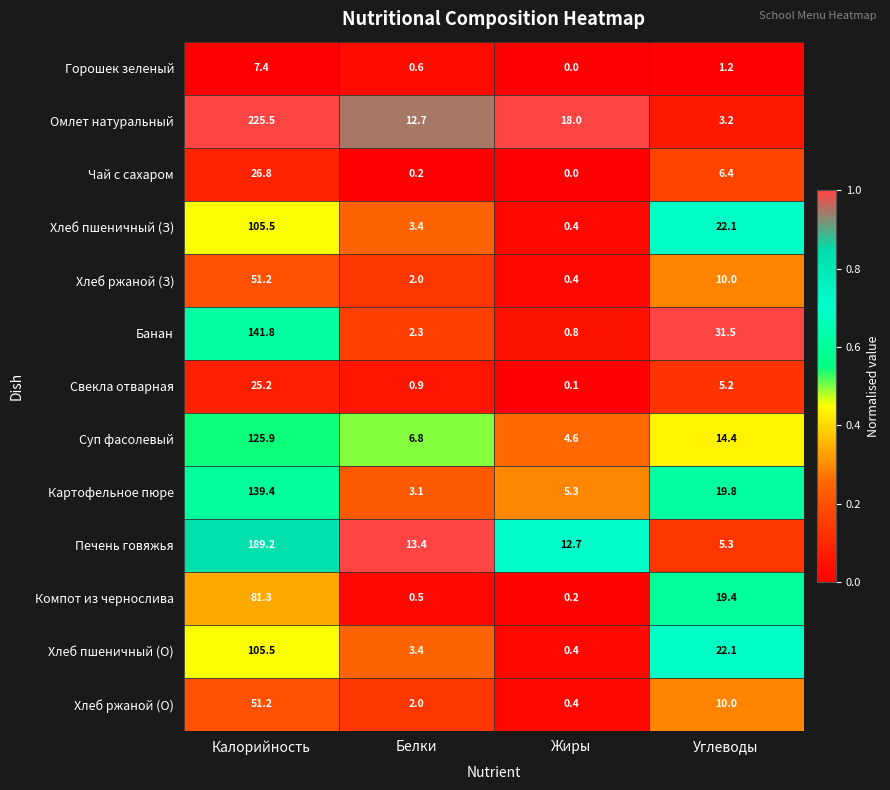

What is the sum of all Суп фасолевый values?

151.7